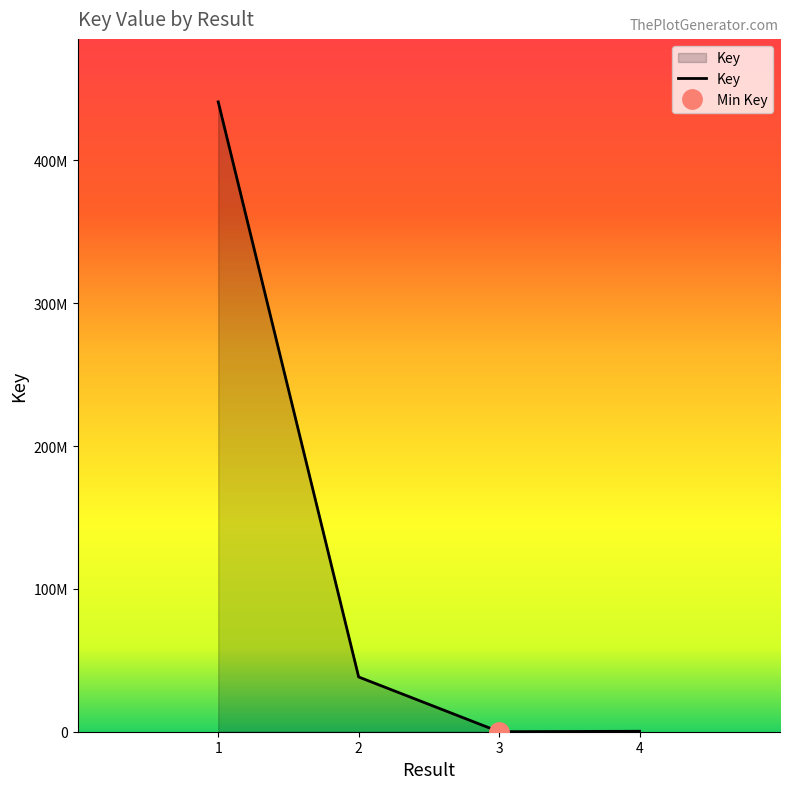

How many values are below 38322240?

3